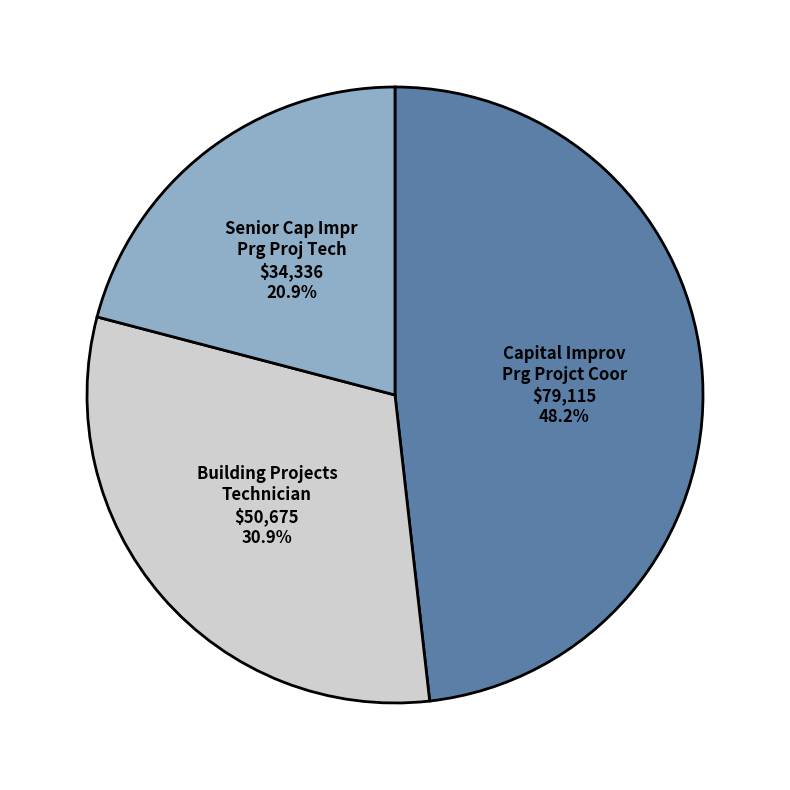

Does any single category account for the majority?

No